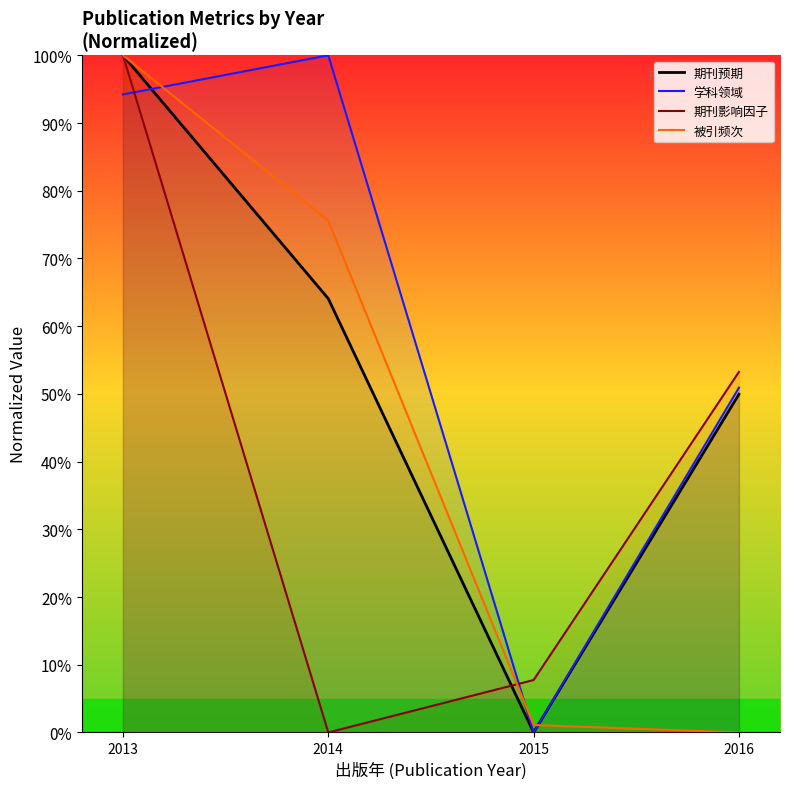

Rank the series by their average value, from highest to lowest.

学科领域, 期刊预期, 被引频次, 期刊影响因子